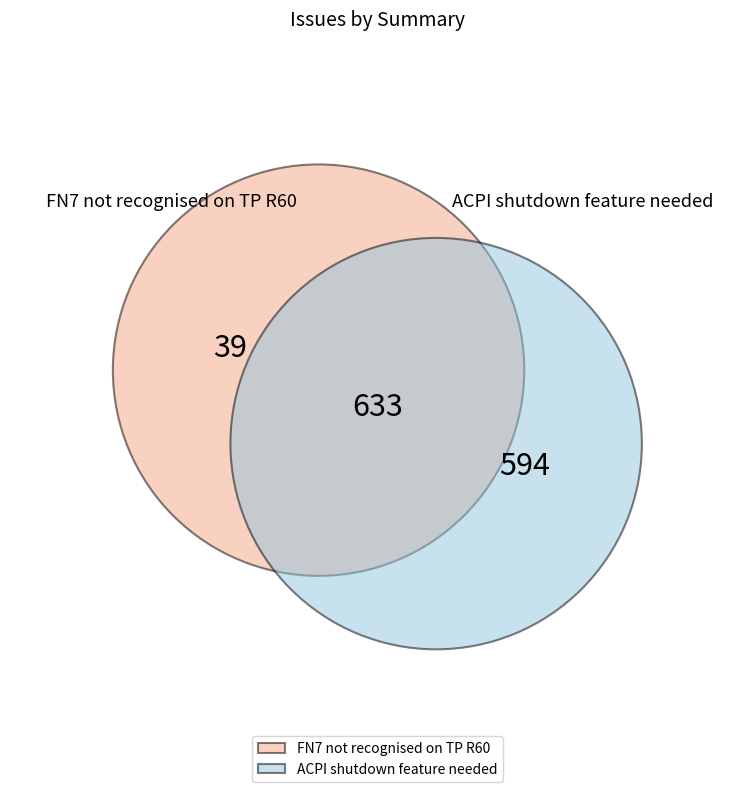

Which slice is the largest?

ACPI shutdown feature needed